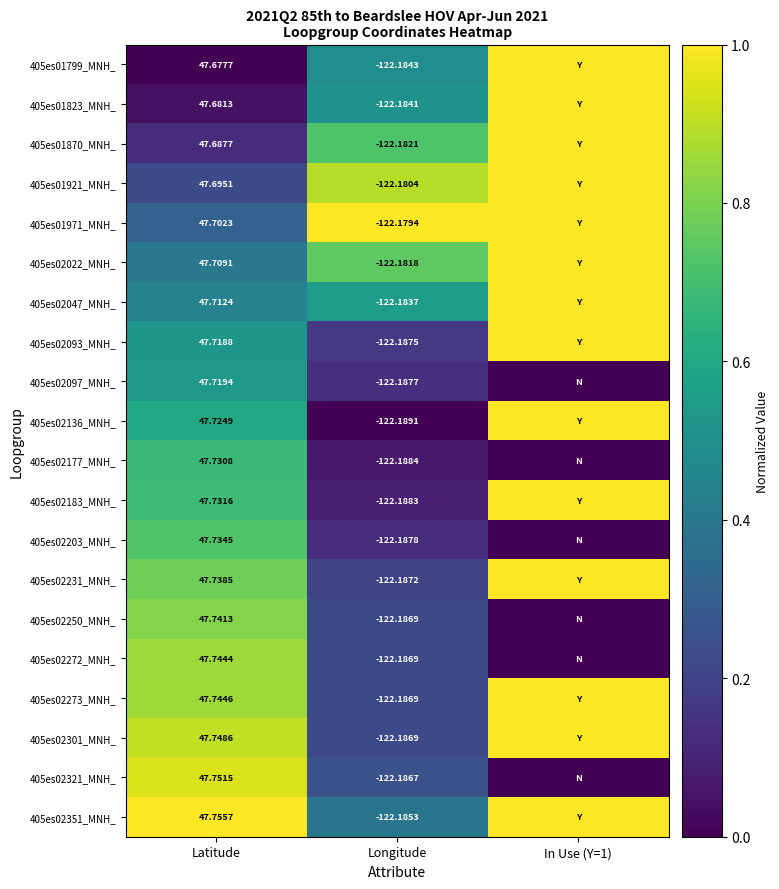

The 405es02136_MNH_ series shows 0.6 at Latitude. True or false?

True